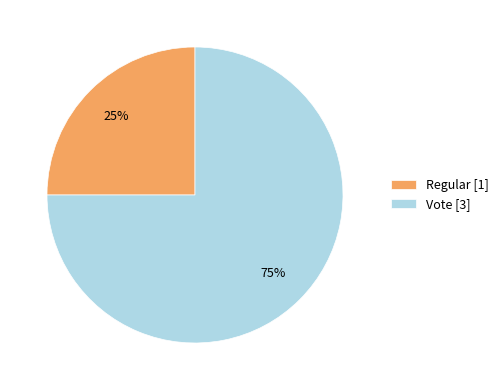

To the nearest percent, what is the difference between the largest and smallest slice percentages?

50%